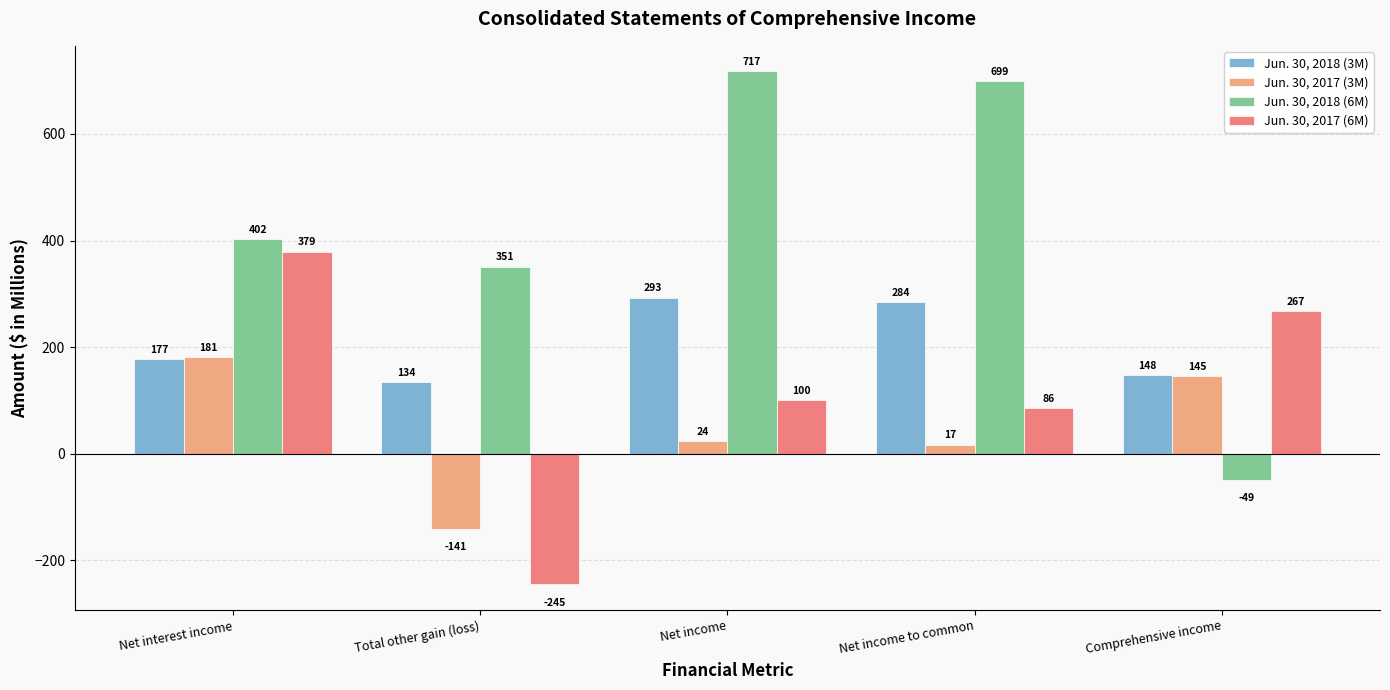

The value of Jun. 30, 2018 (6M) at Net interest income is 402. True or false?

True